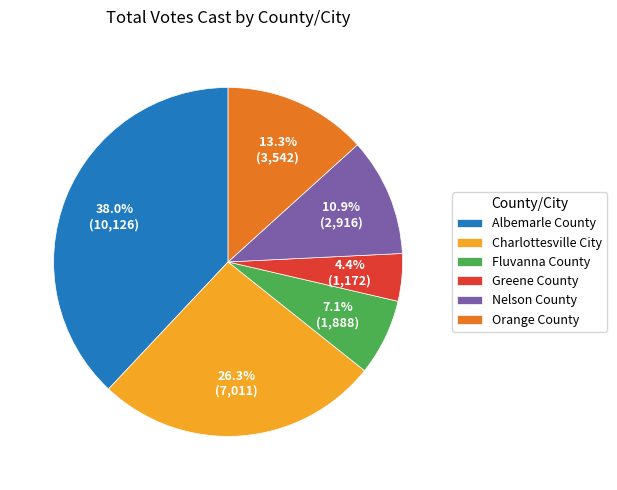

To the nearest percent, what portion does Albemarle County represent?

38%